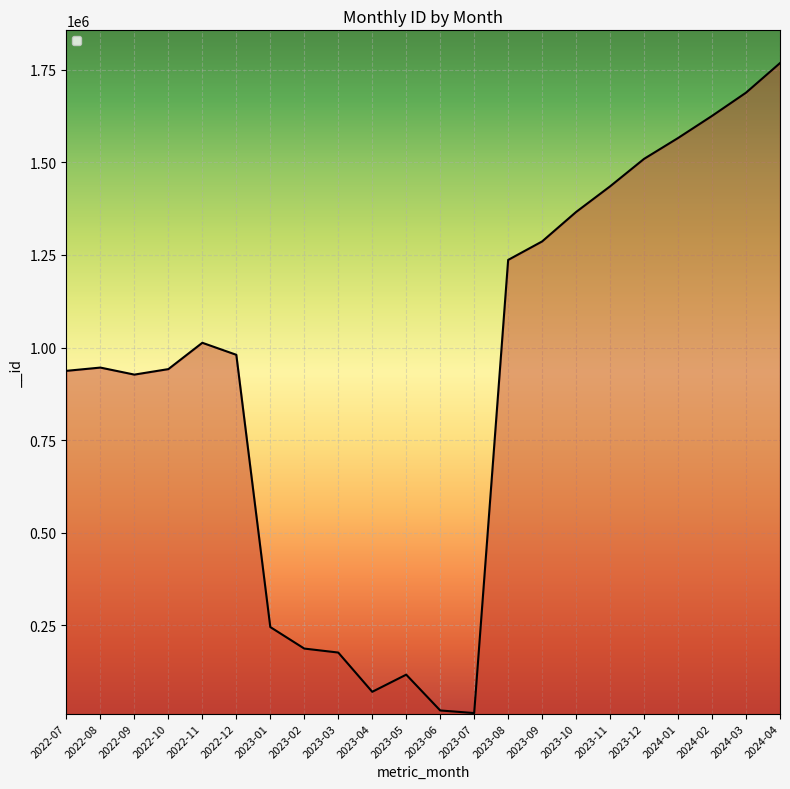

Approximately how many times larger is the value at 2023-09 compared to 2023-10?

0.9